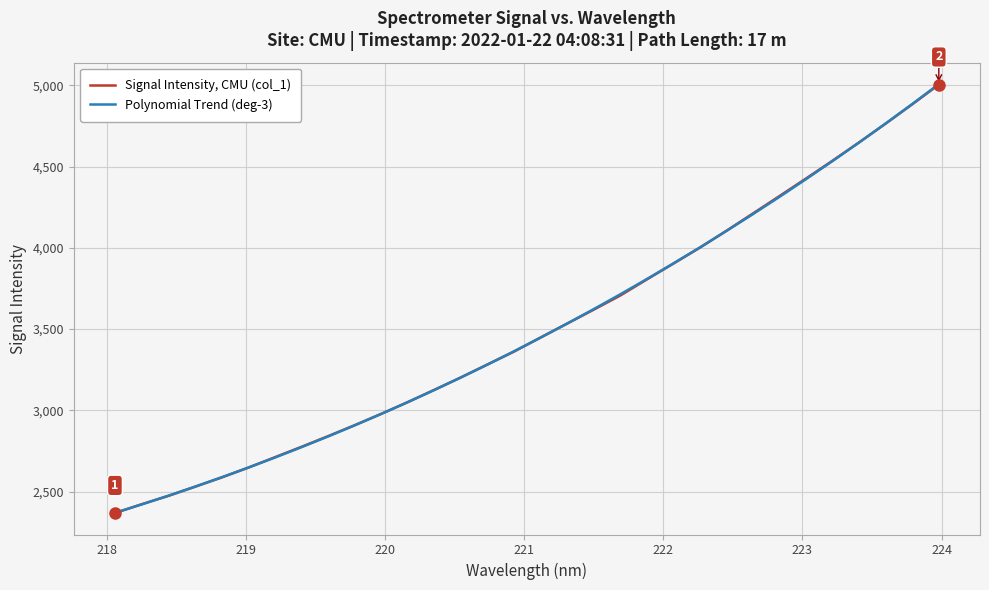

List the series in order of their peak value, highest first.

Polynomial Trend (deg-3), Signal Intensity, CMU (col_1)